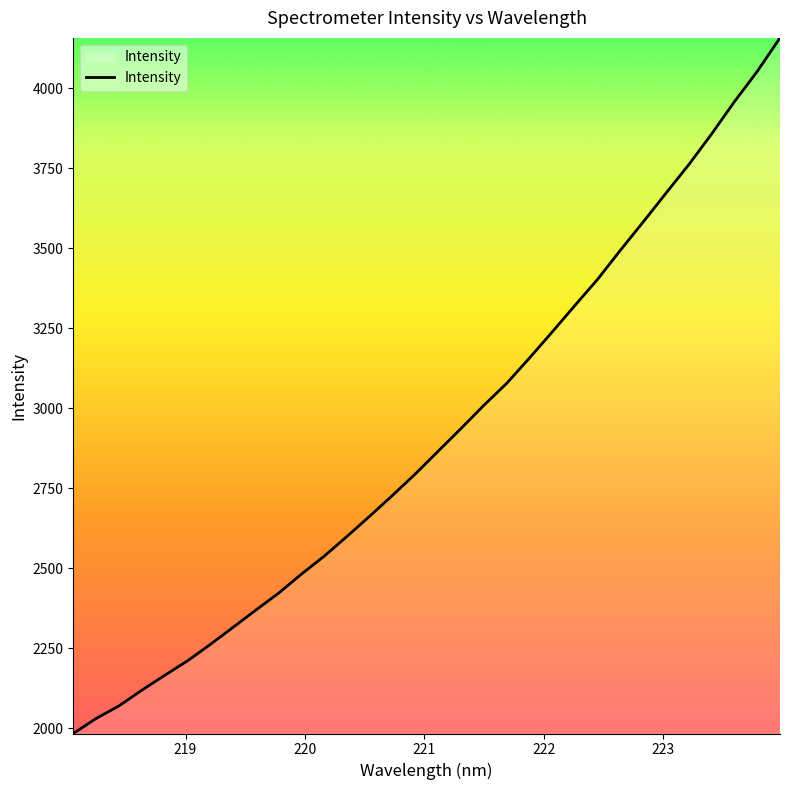

How many lines are shown in the chart?

1